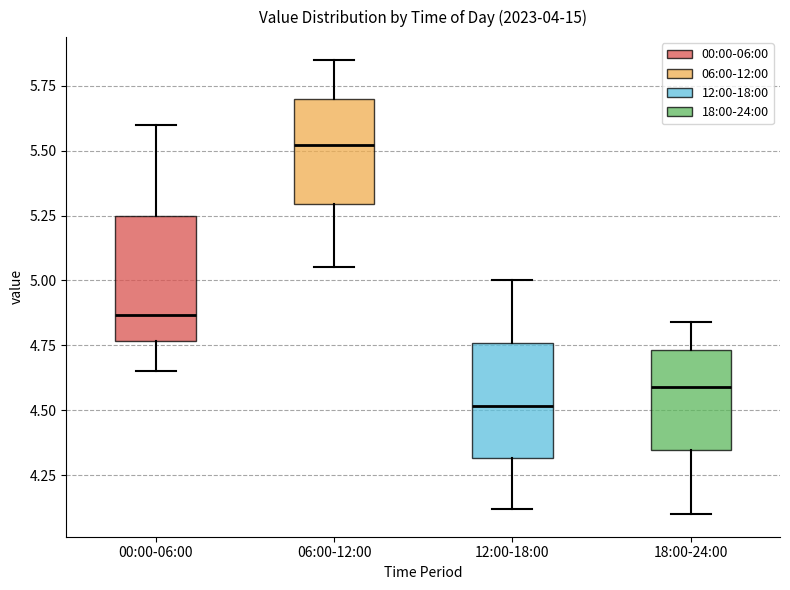

Which box's median line is the lowest?

12:00-18:00